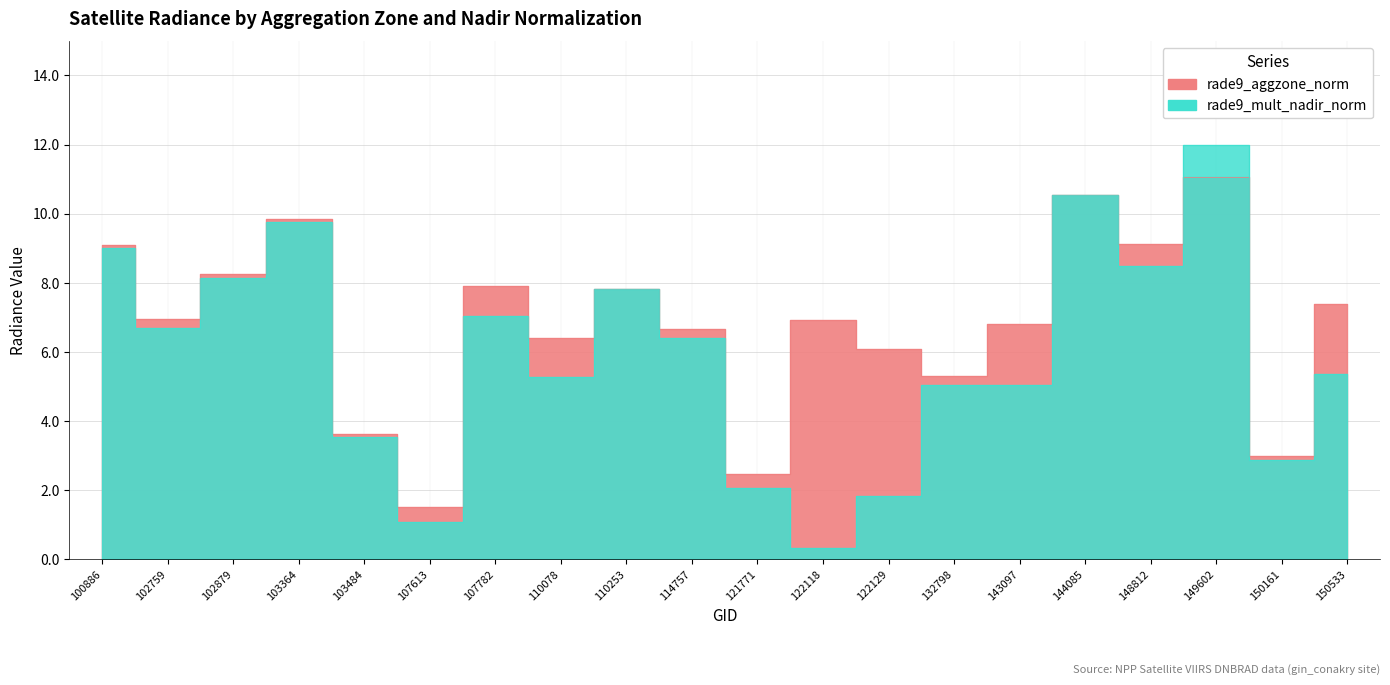

Is it true that rade9_mult_nadir_norm equals 3.4 at 132798?

False